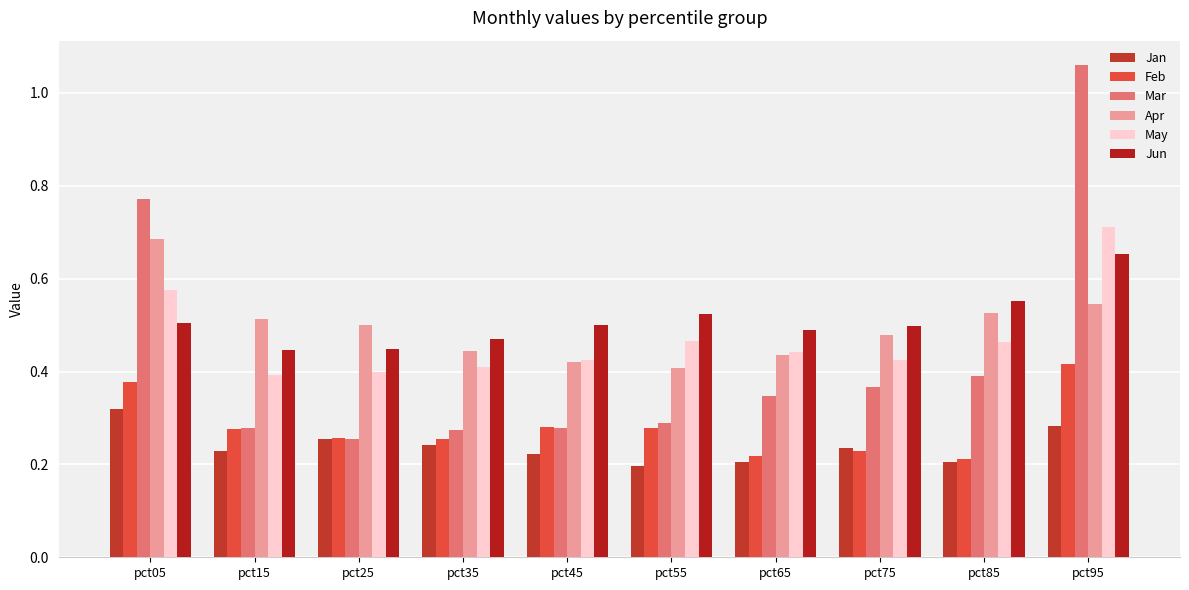

Reading left to right, list all the values displayed in this chart.

Jan: pct05=0.3	pct15=0.2	pct25=0.3	pct35=0.2	pct45=0.2	pct55=0.2	pct65=0.2	pct75=0.2	pct85=0.2	pct95=0.3
Feb: pct05=0.4	pct15=0.3	pct25=0.3	pct35=0.3	pct45=0.3	pct55=0.3	pct65=0.2	pct75=0.2	pct85=0.2	pct95=0.4
Mar: pct05=0.8	pct15=0.3	pct25=0.3	pct35=0.3	pct45=0.3	pct55=0.3	pct65=0.3	pct75=0.4	pct85=0.4	pct95=1.1
Apr: pct05=0.7	pct15=0.5	pct25=0.5	pct35=0.4	pct45=0.4	pct55=0.4	pct65=0.4	pct75=0.5	pct85=0.5	pct95=0.5
May: pct05=0.6	pct15=0.4	pct25=0.4	pct35=0.4	pct45=0.4	pct55=0.5	pct65=0.4	pct75=0.4	pct85=0.5	pct95=0.7
Jun: pct05=0.5	pct15=0.4	pct25=0.4	pct35=0.5	pct45=0.5	pct55=0.5	pct65=0.5	pct75=0.5	pct85=0.6	pct95=0.7